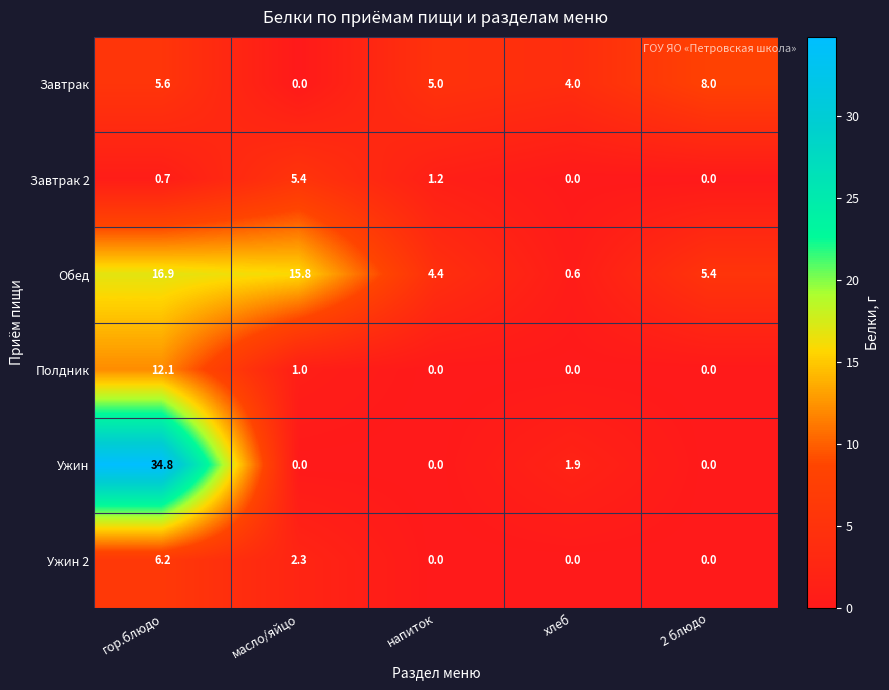

List the labels in order of Завтрак value, smallest first.

масло/яйцо, хлеб, напиток, гор.блюдо, 2 блюдо